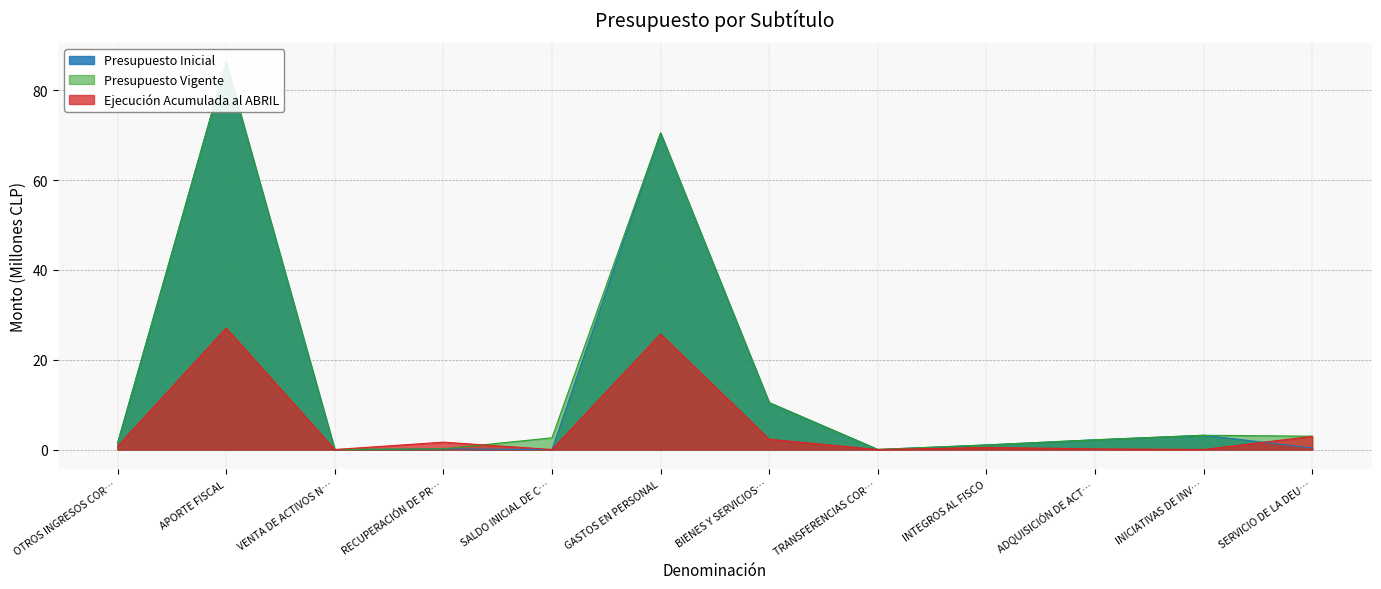

True or false: Ejecución Acumulada al ABRIL has a value of 0.0 at SALDO INICIAL DE C….

True